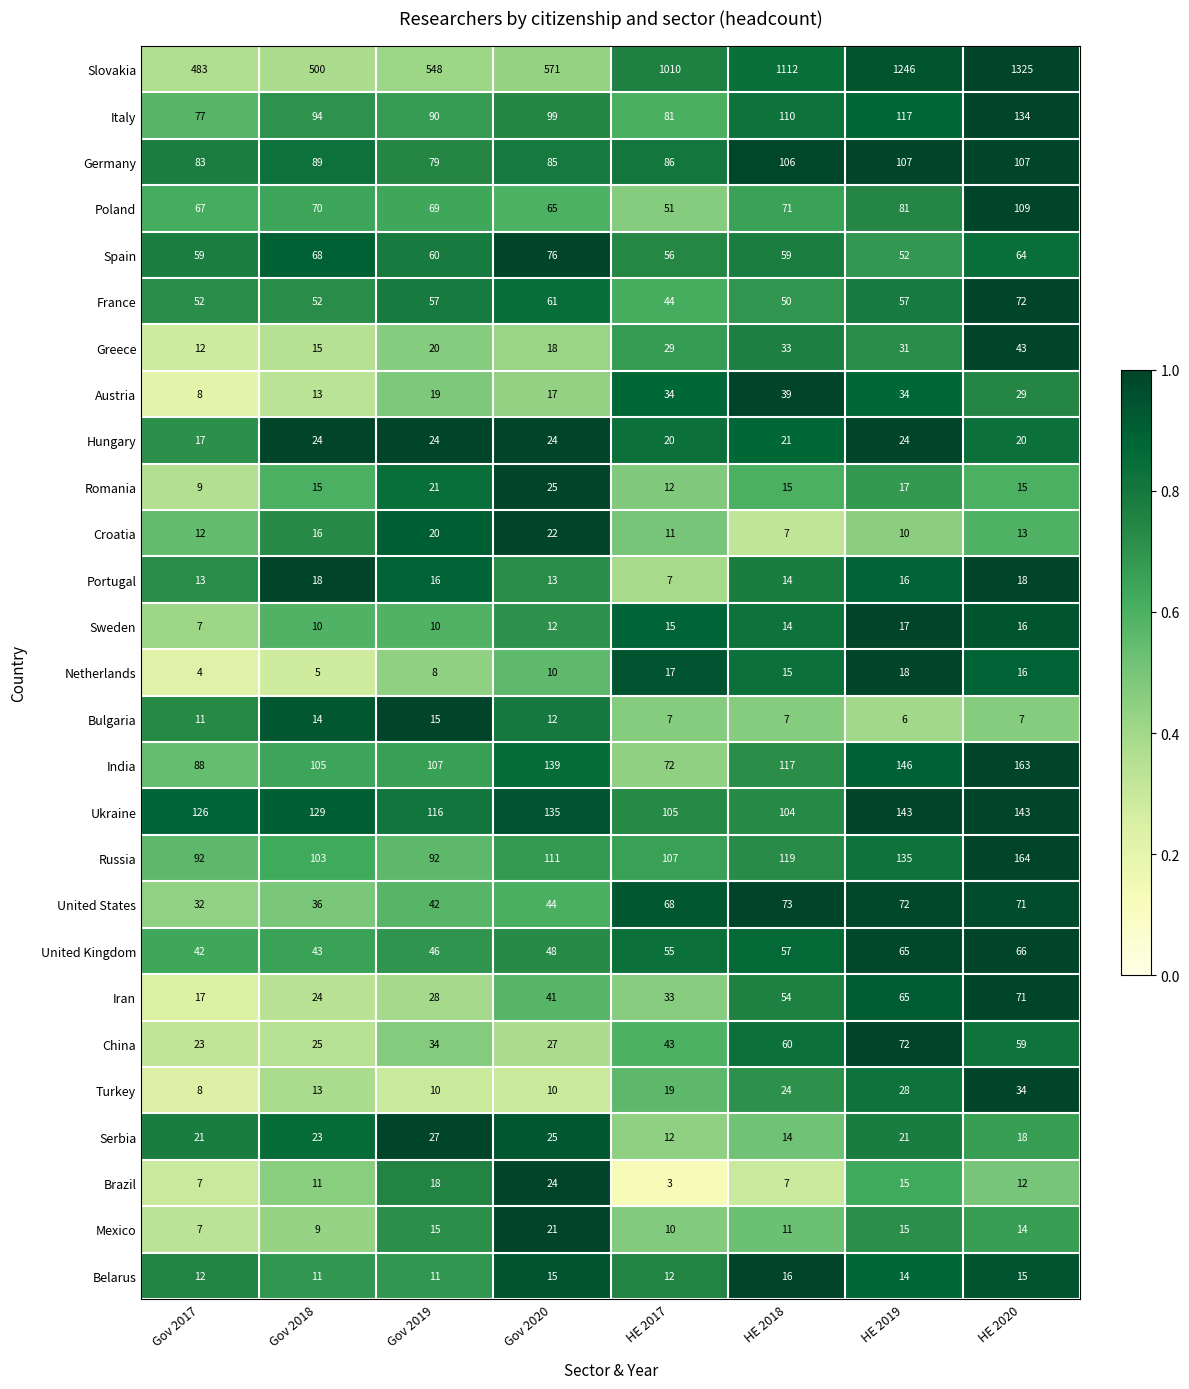

Between Gov 2020 and HE 2020, which series saw the biggest shift?

Slovakia